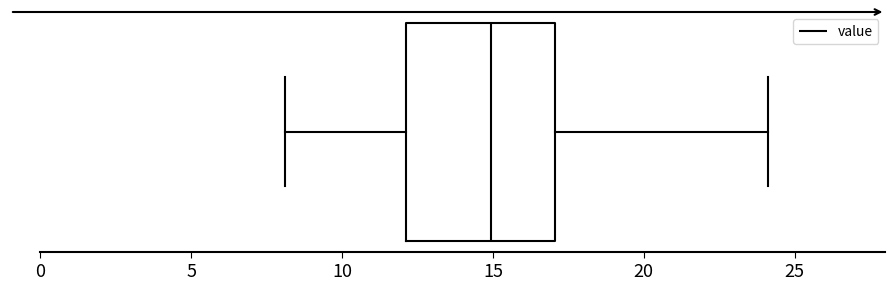

Where is the left edge of the box on the x-axis? The values are not printed on the chart, so give them approximately, as read against the axis.

12